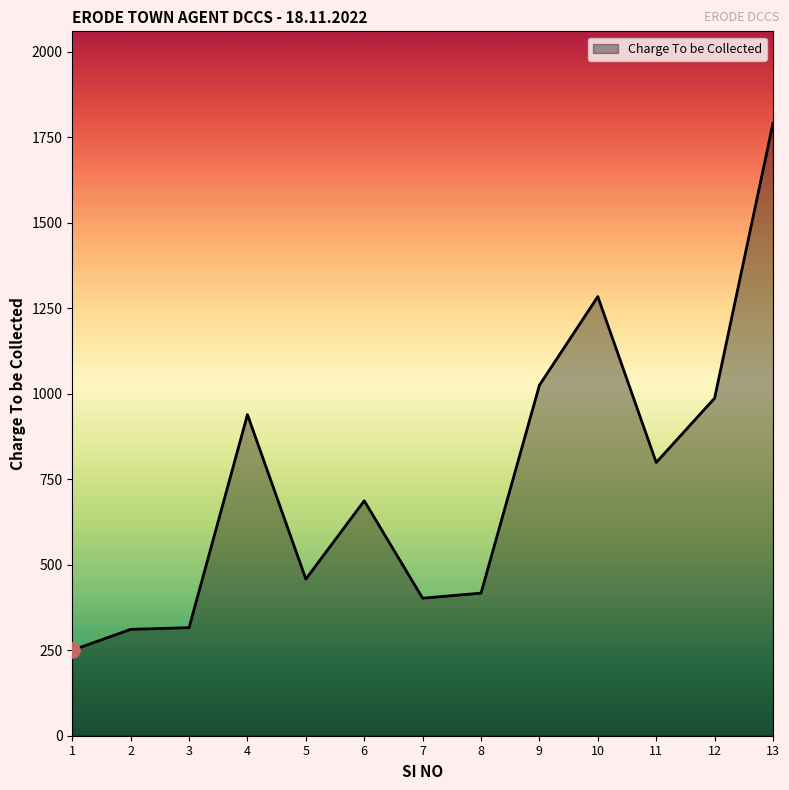

Approximately how many times larger is the value at 13 compared to 9?

1.7